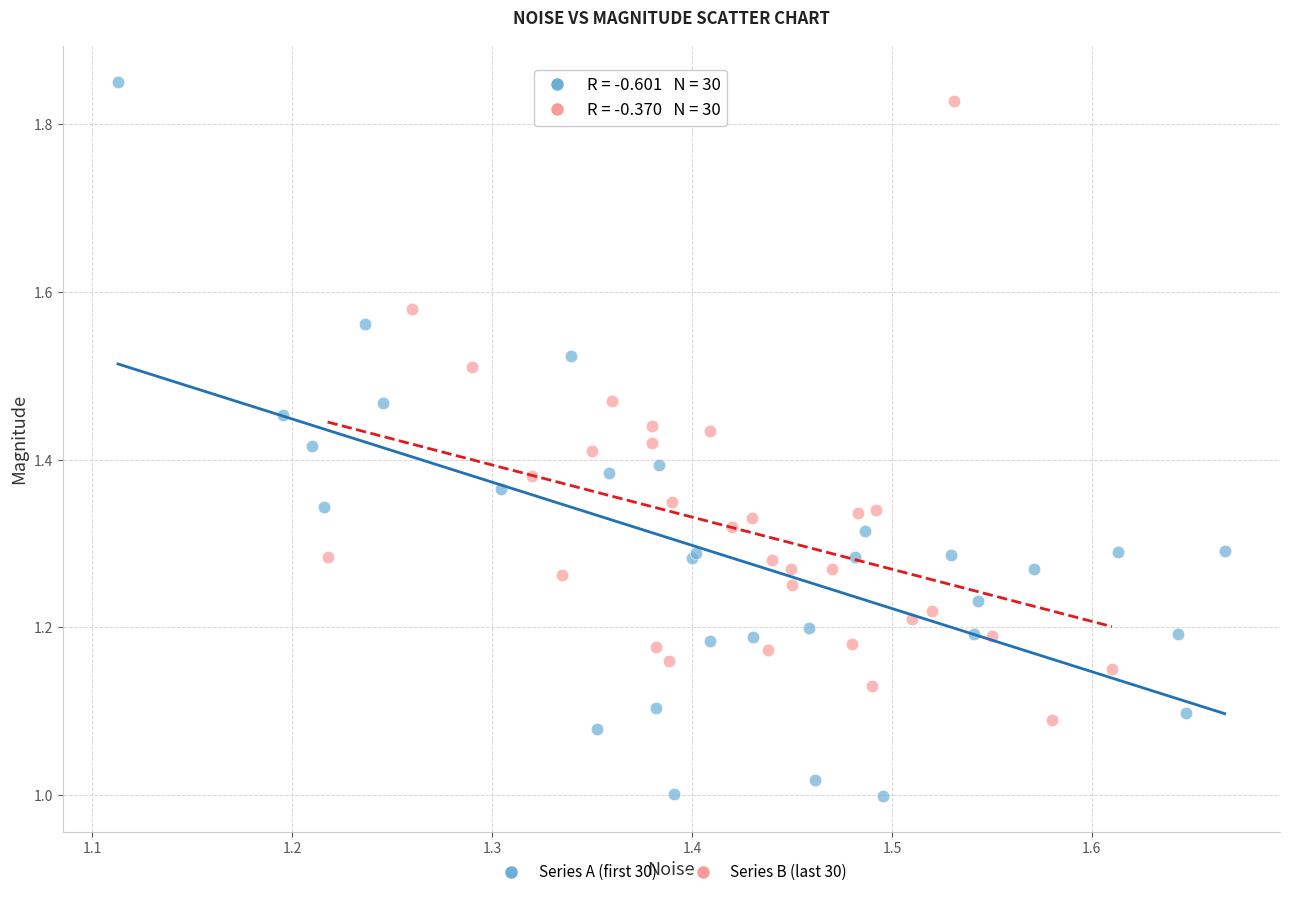

Which series has the largest Y range (max minus min)?

Series A (first 30)